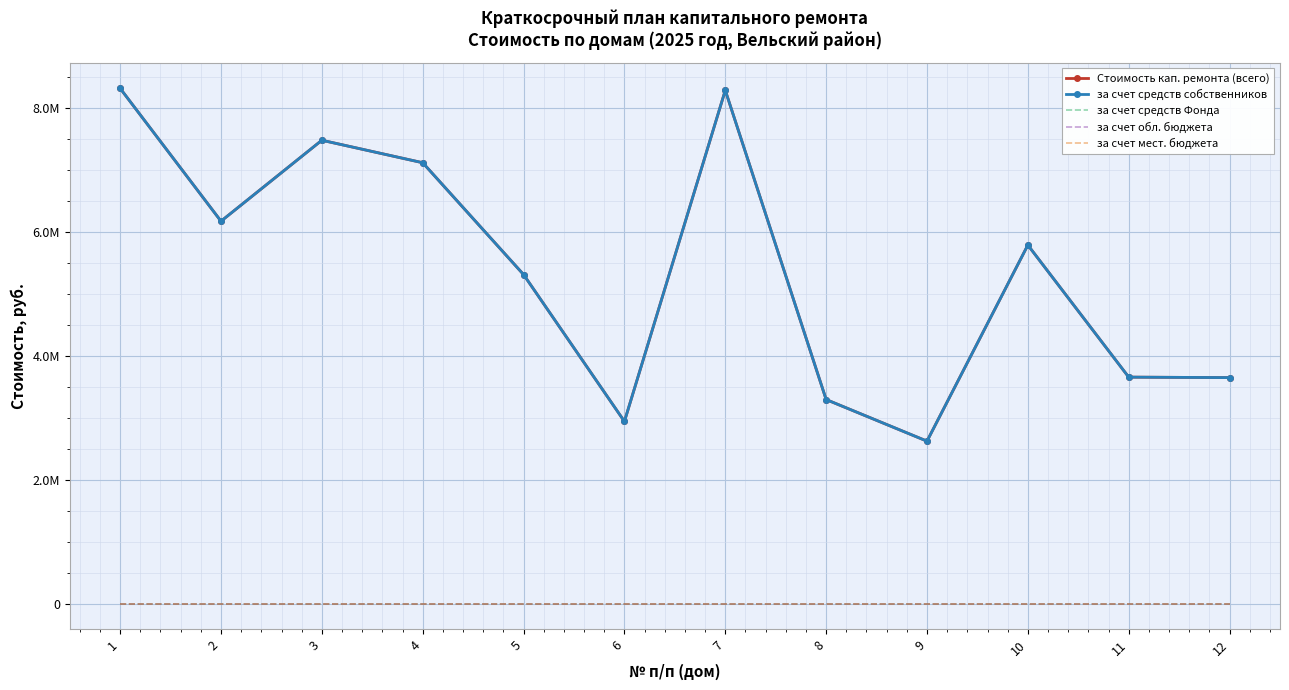

Which label corresponds to the largest value in the chart?

1